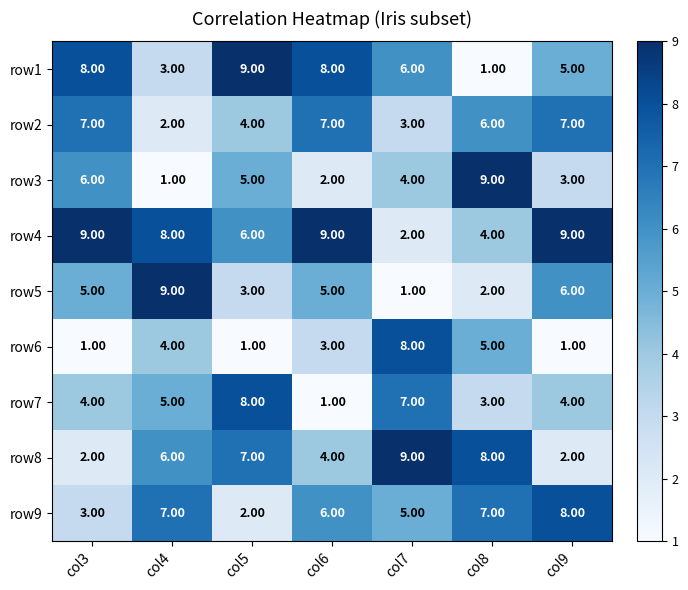

What is the total value across all series at col7?

45